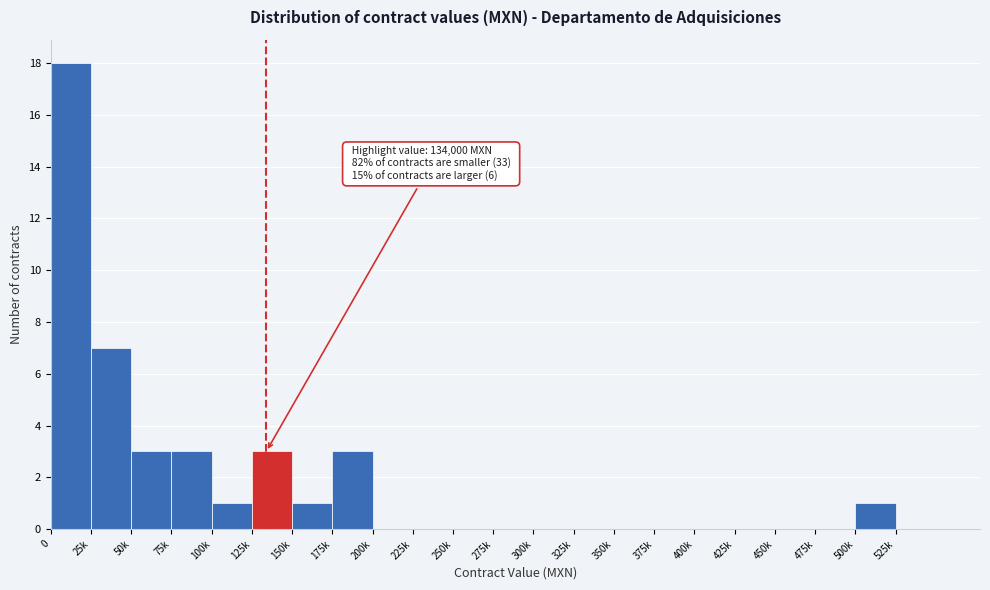

Reading left to right, extract all data points from this chart.

0=18	25k=7	50k=3	75k=3	100k=1	125k=3	150k=1	175k=3	200k=0	225k=0	250k=0	275k=0	300k=0	325k=0	350k=0	375k=0	400k=0	425k=0	450k=0	475k=0	500k=1	525k=0